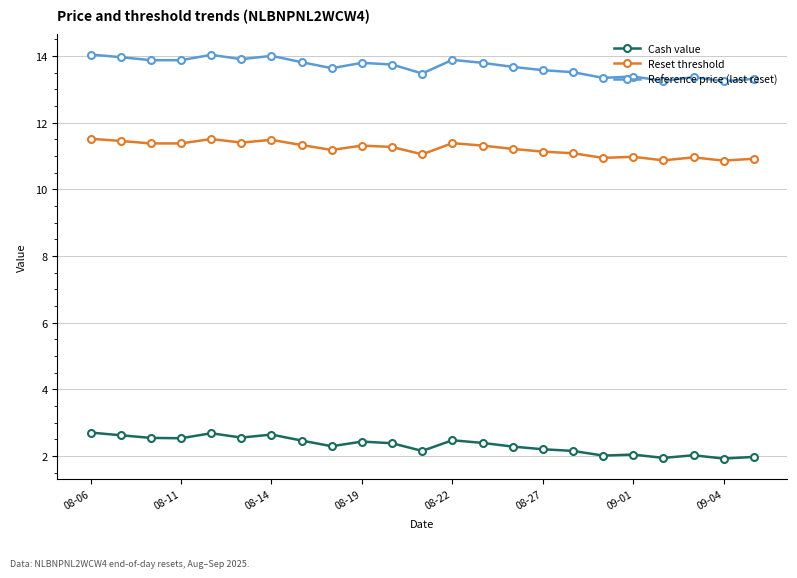

In Reference price (last reset), how many points are higher than both neighbors (excluding endpoints)?

6